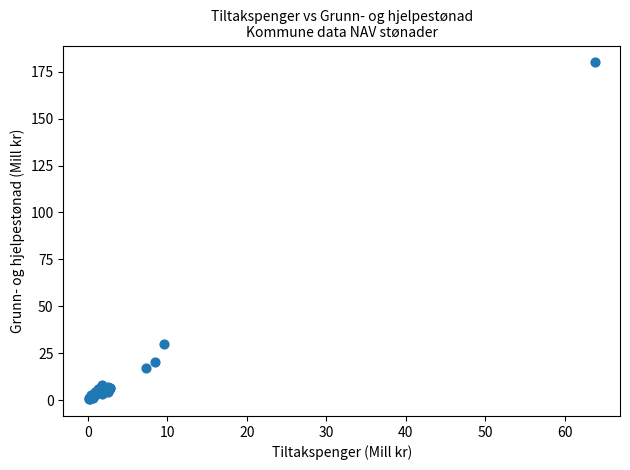

What Y value in the scatter plot is closest to 90?

29.7